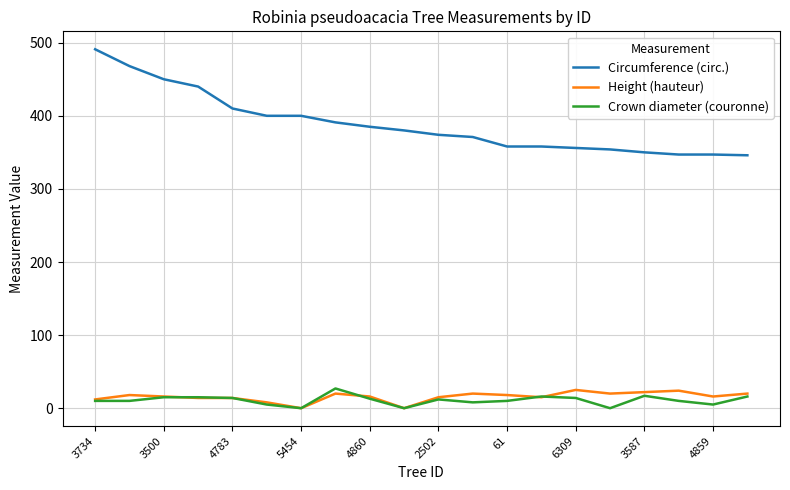

True or false: Height (hauteur) has more than 1 points higher than both neighbors.

True